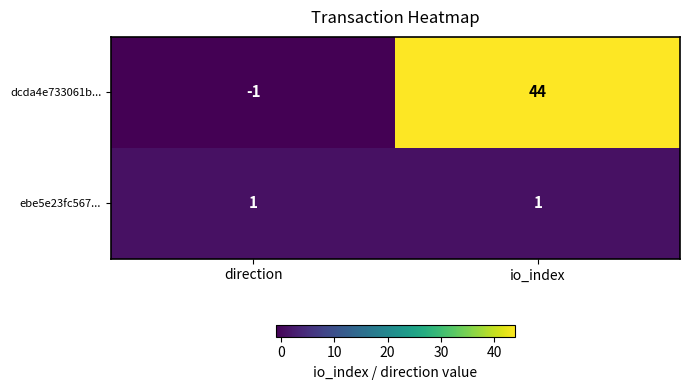

Reading left to right, list all the values displayed in this chart.

dcda4e733061b...: -1	44
ebe5e23fc567...: 1	1